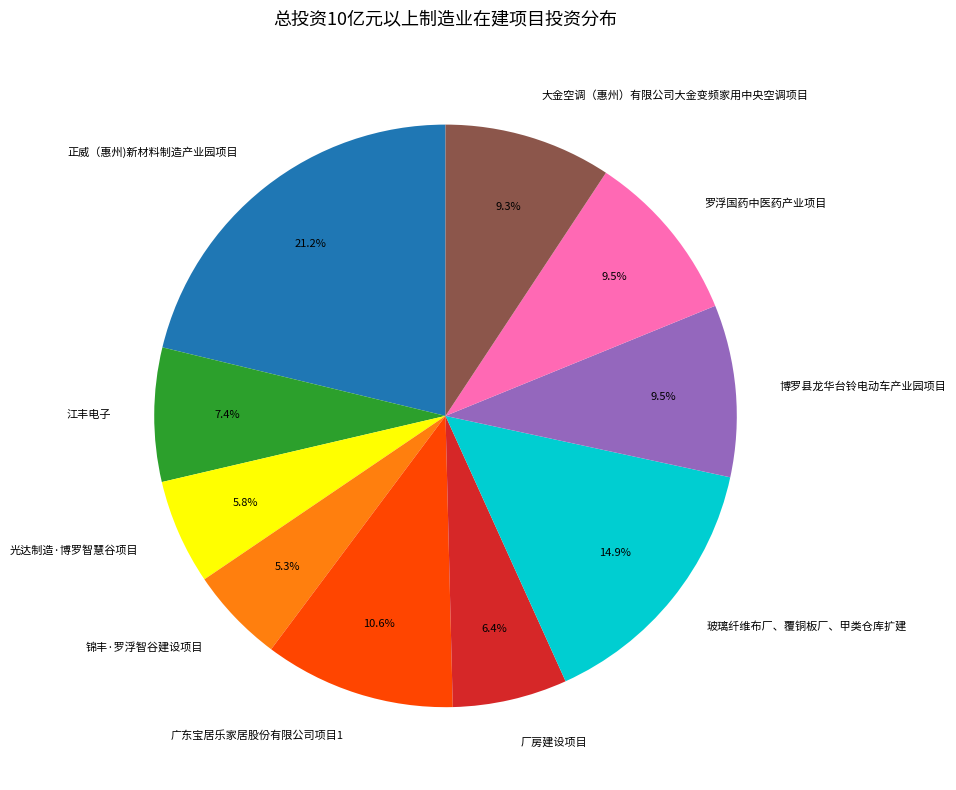

Which has a higher value, 大金空调（惠州）有限公司大金变频家用中央空调项目 or 厂房建设项目?

大金空调（惠州）有限公司大金变频家用中央空调项目